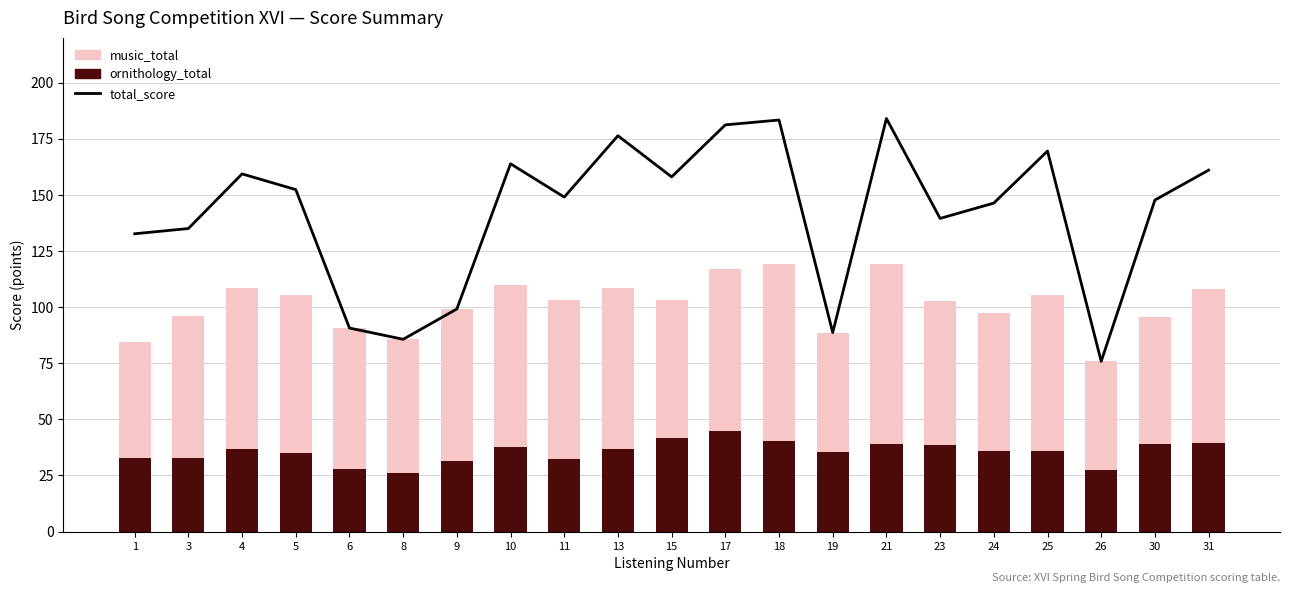

What is the value of the total_score bar at the 15th from the left?

184.0